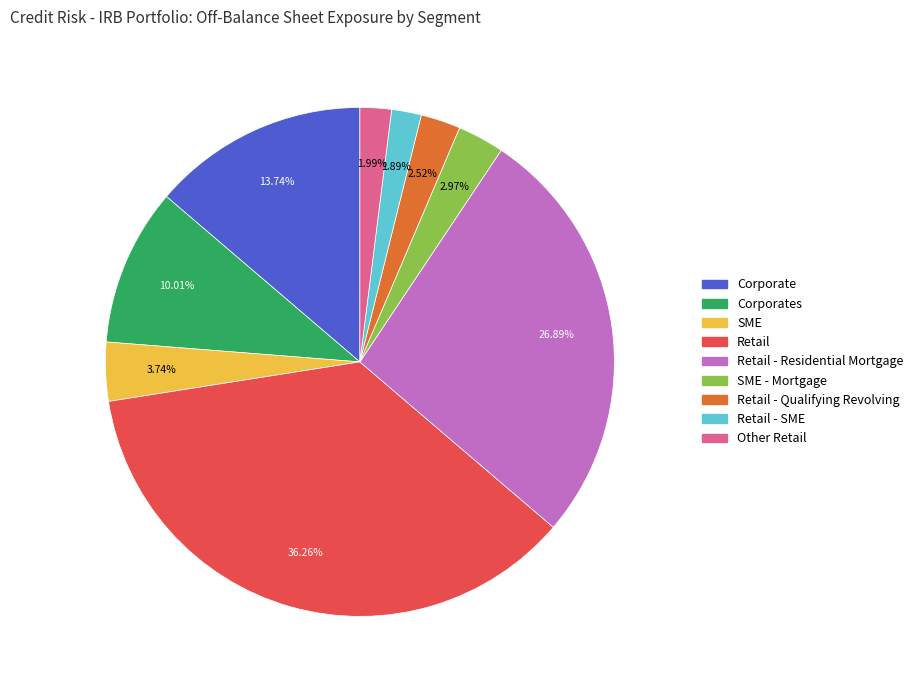

Count the number of slices in the pie.

9